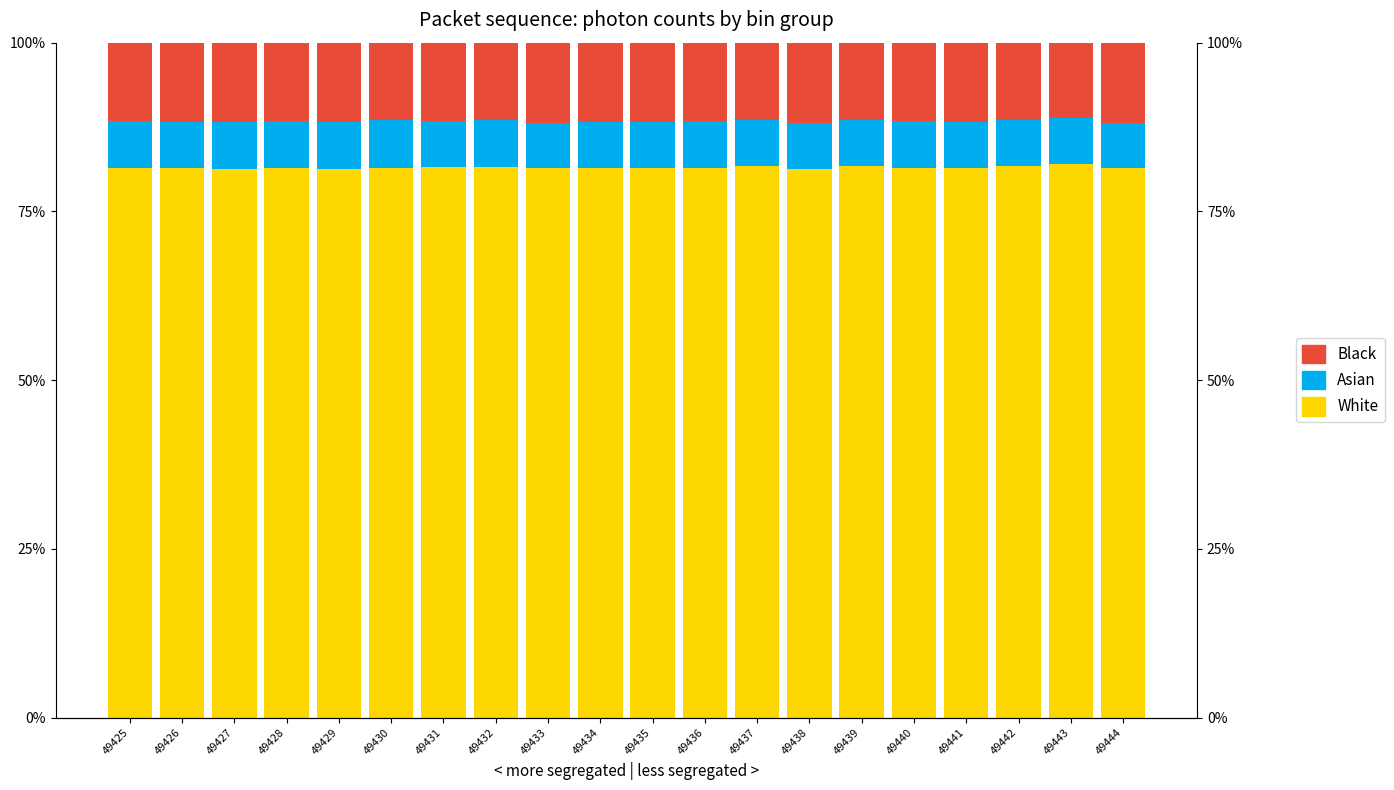

What is the difference between the highest and lowest values at 49430?

74.4